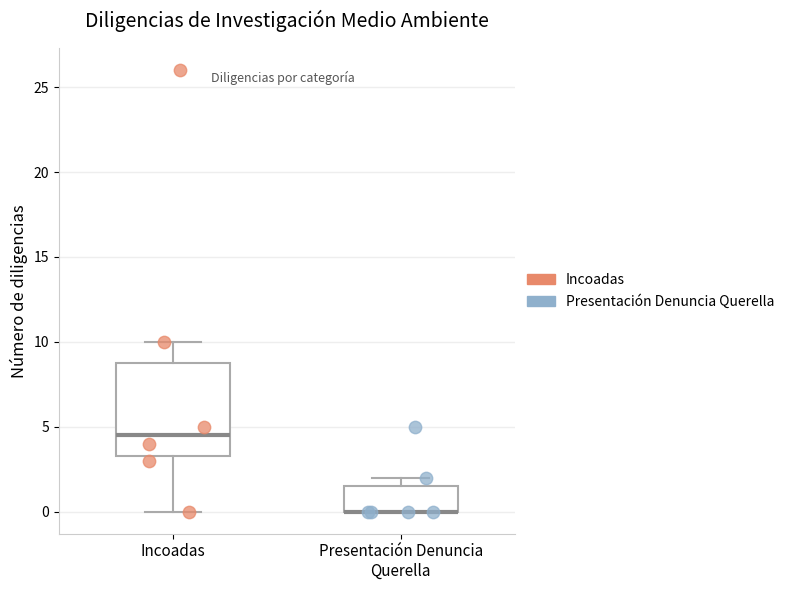

Where is the lower edge of the box for Presentación Denuncia Querella on the y-axis? The values are not printed on the chart, so give them approximately, as read against the axis.

0.0